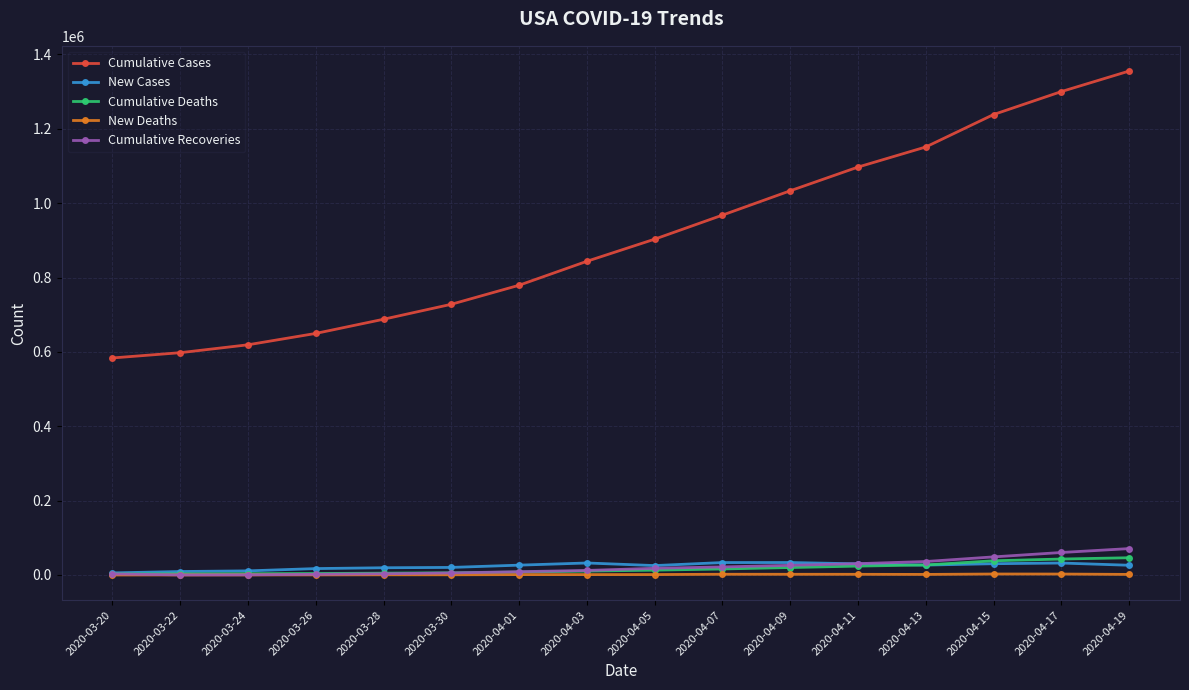

True or false: Cumulative Cases and Cumulative Deaths intersect in this chart.

False